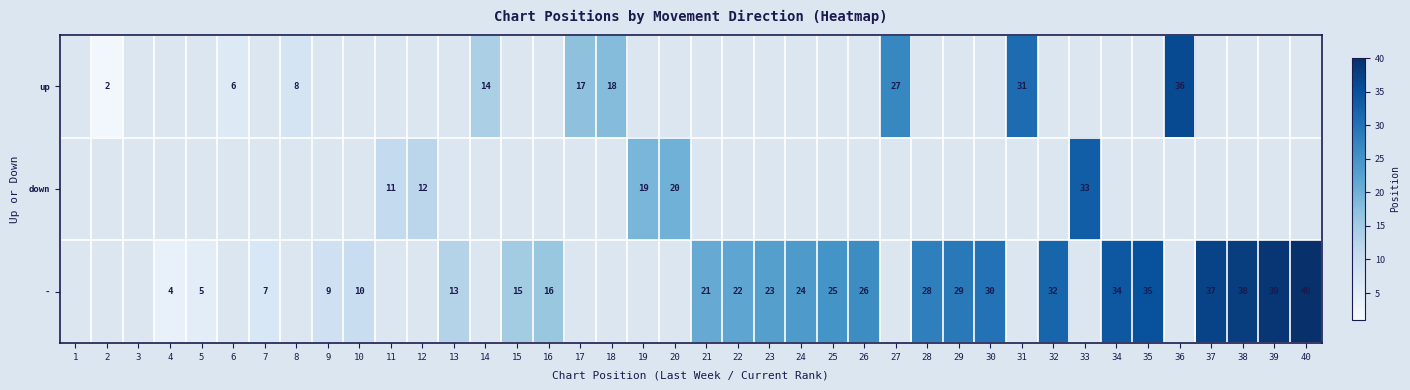

The - series shows 23 at 23. True or false?

True